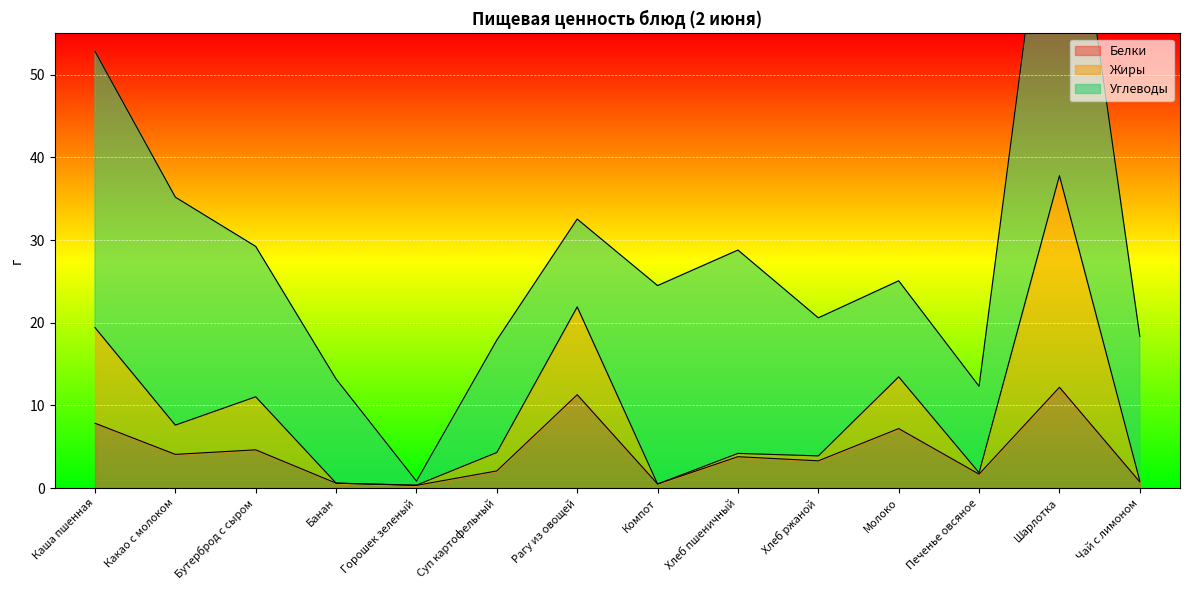

What is the label of the 13th point from the right?

Какао с молоком